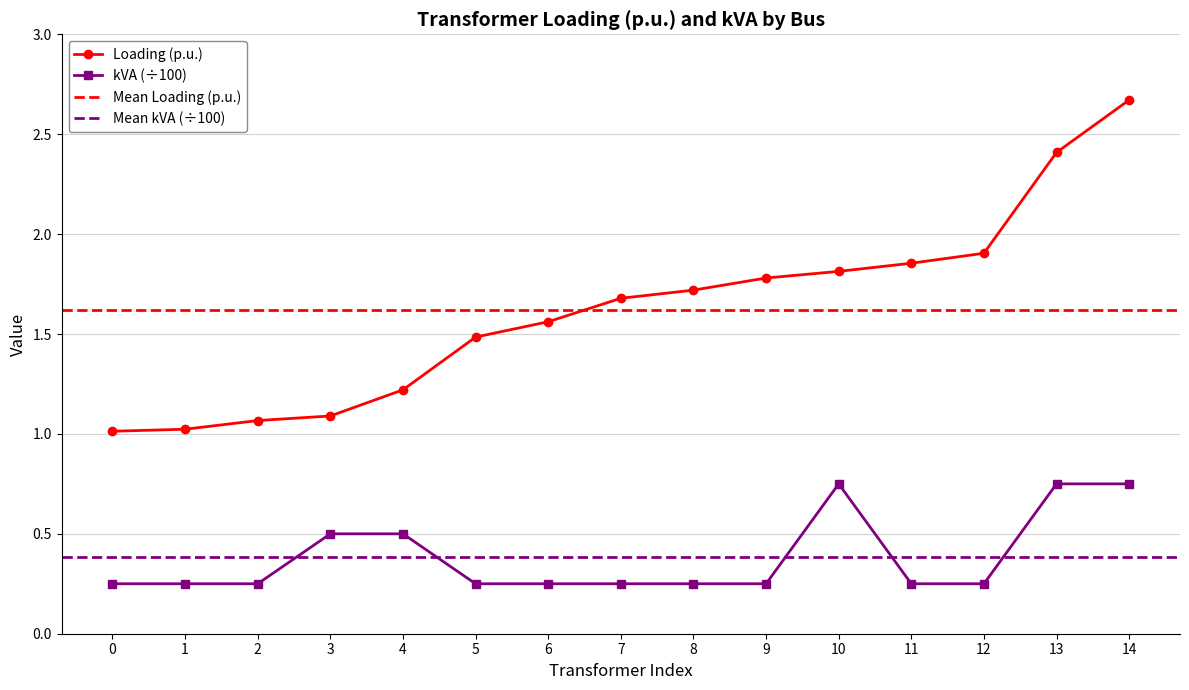

True or false: Loading (p.u.) and kVA (normalized) intersect in this chart.

False